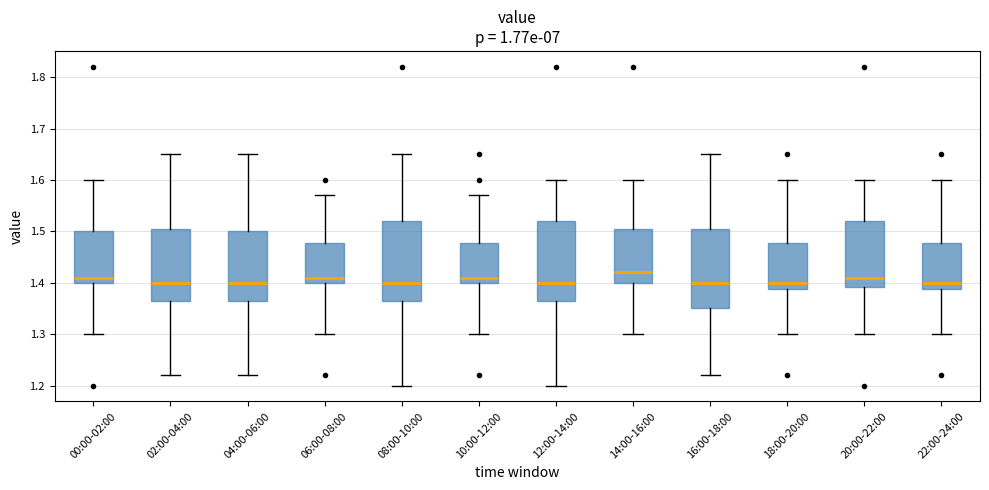

Where does the median line of the box for 04:00-06:00 sit on the y-axis? The values are not printed on the chart, so give them approximately, as read against the axis.

1.40